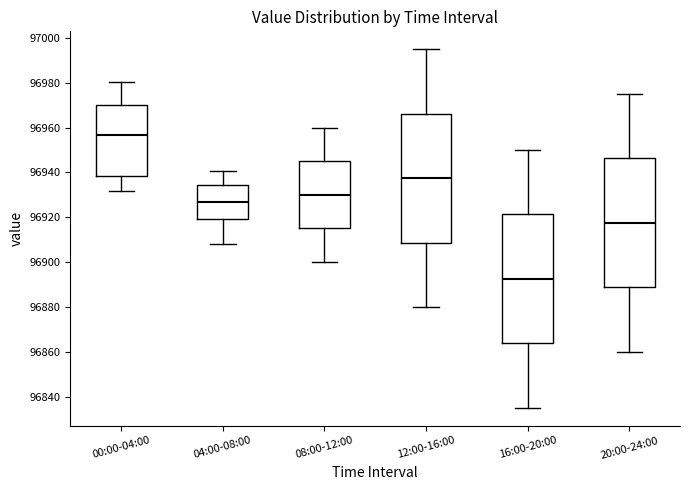

Where is the upper edge of the box for 08:00-12:00 on the y-axis? The values are not printed on the chart, so give them approximately, as read against the axis.

96946